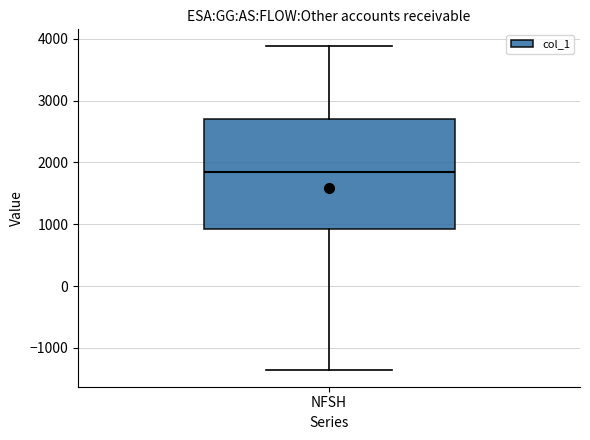

Where does the lower whisker of the box for NFSH end on the y-axis? The values are not printed on the chart, so give them approximately, as read against the axis.

-1400